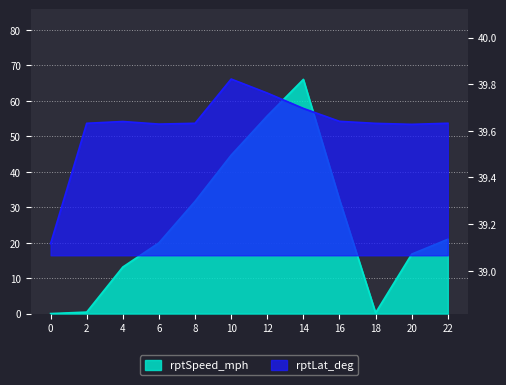

What is the value of the rptLat_deg point at the 9th from the left?

39.6